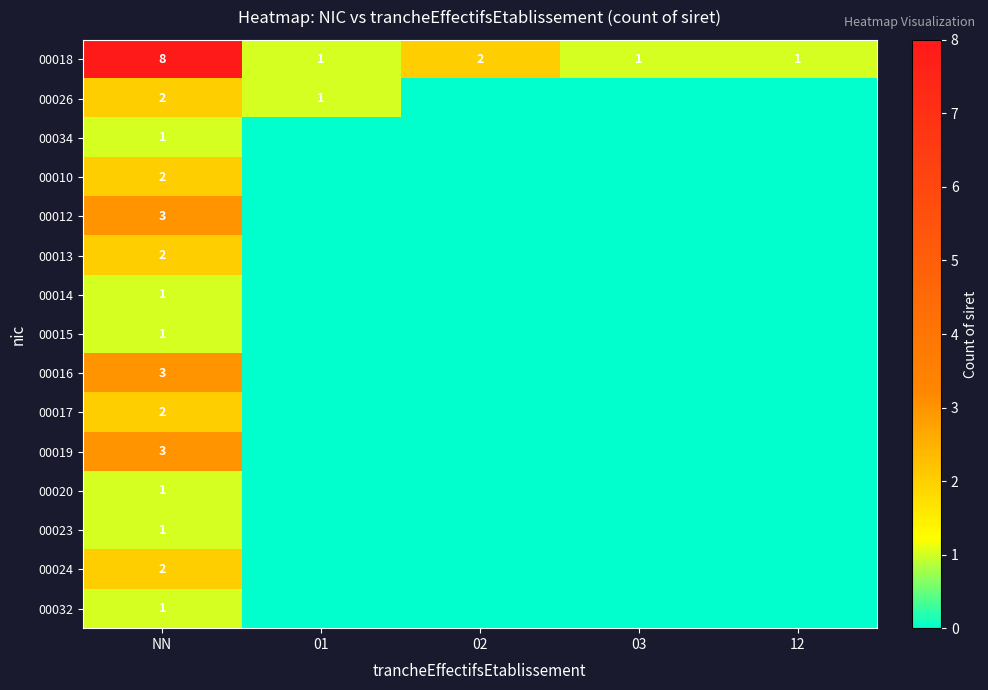

What is the highest value of the 00018 series?

8